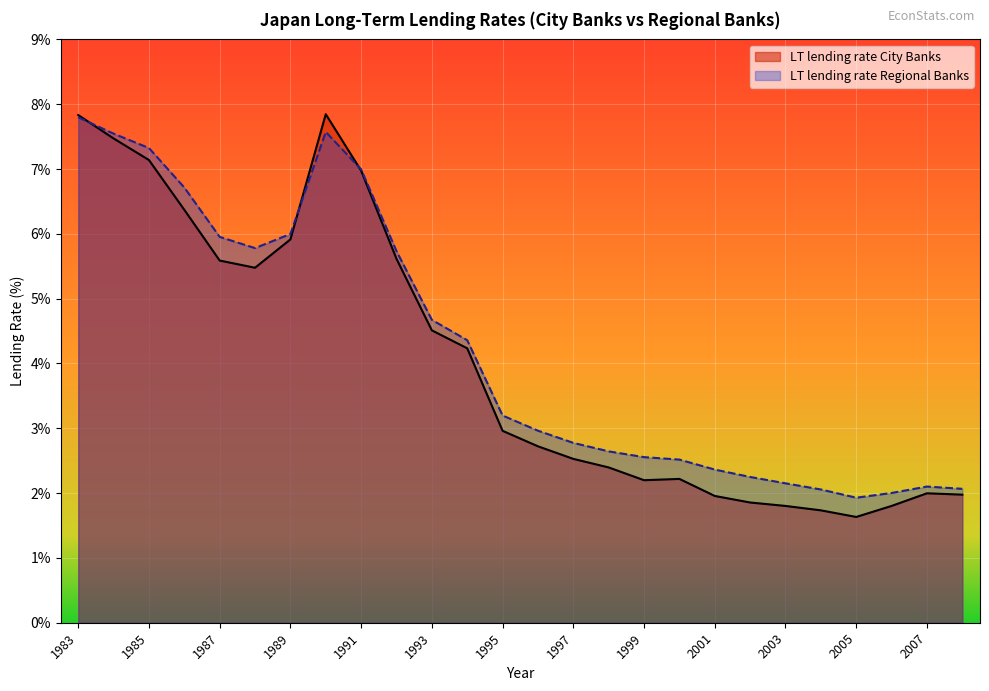

How many lines are shown in the chart?

2